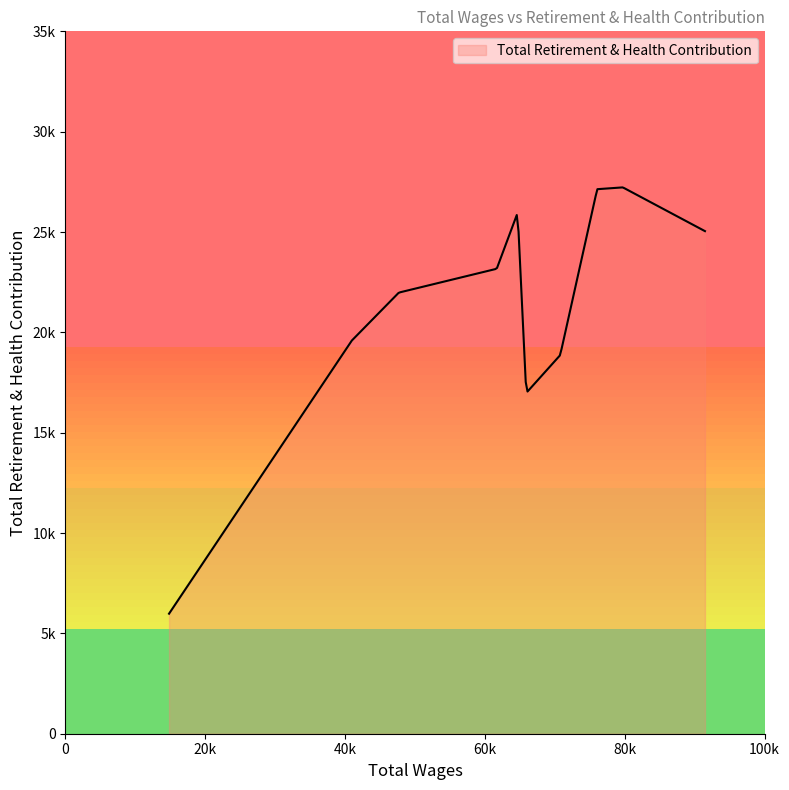

Is this an area chart (filled region under the line)?

Yes